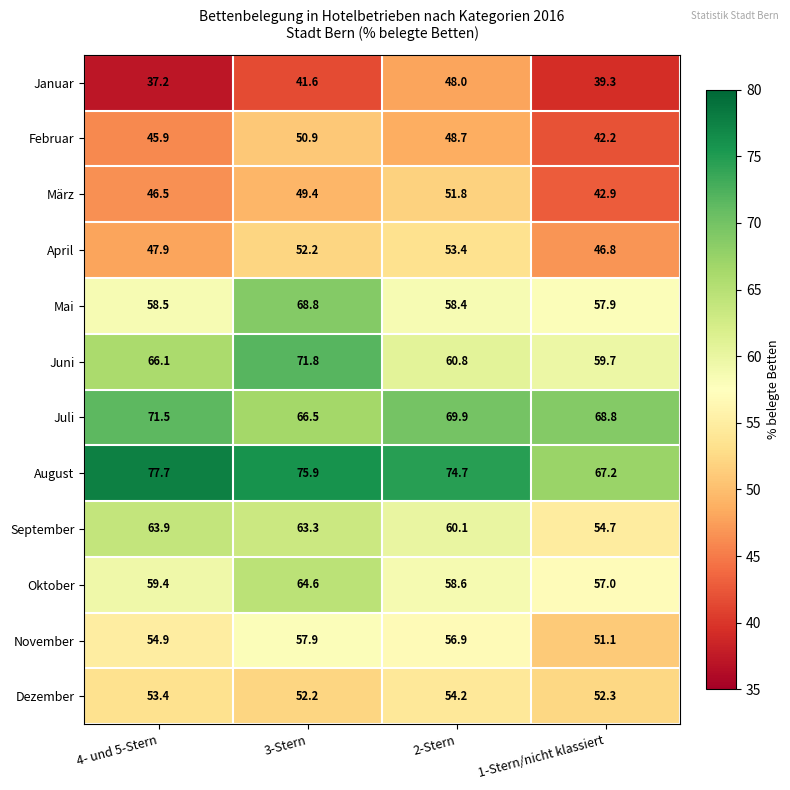

Which series has the largest range (max minus min)?

Juni